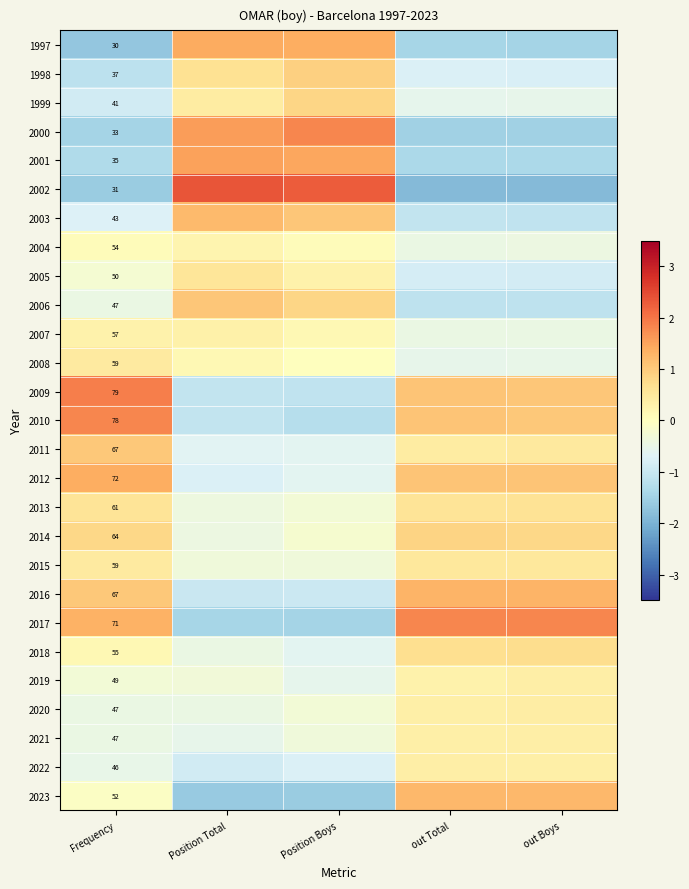

At which label is 2017 closest to 0?

Frequency